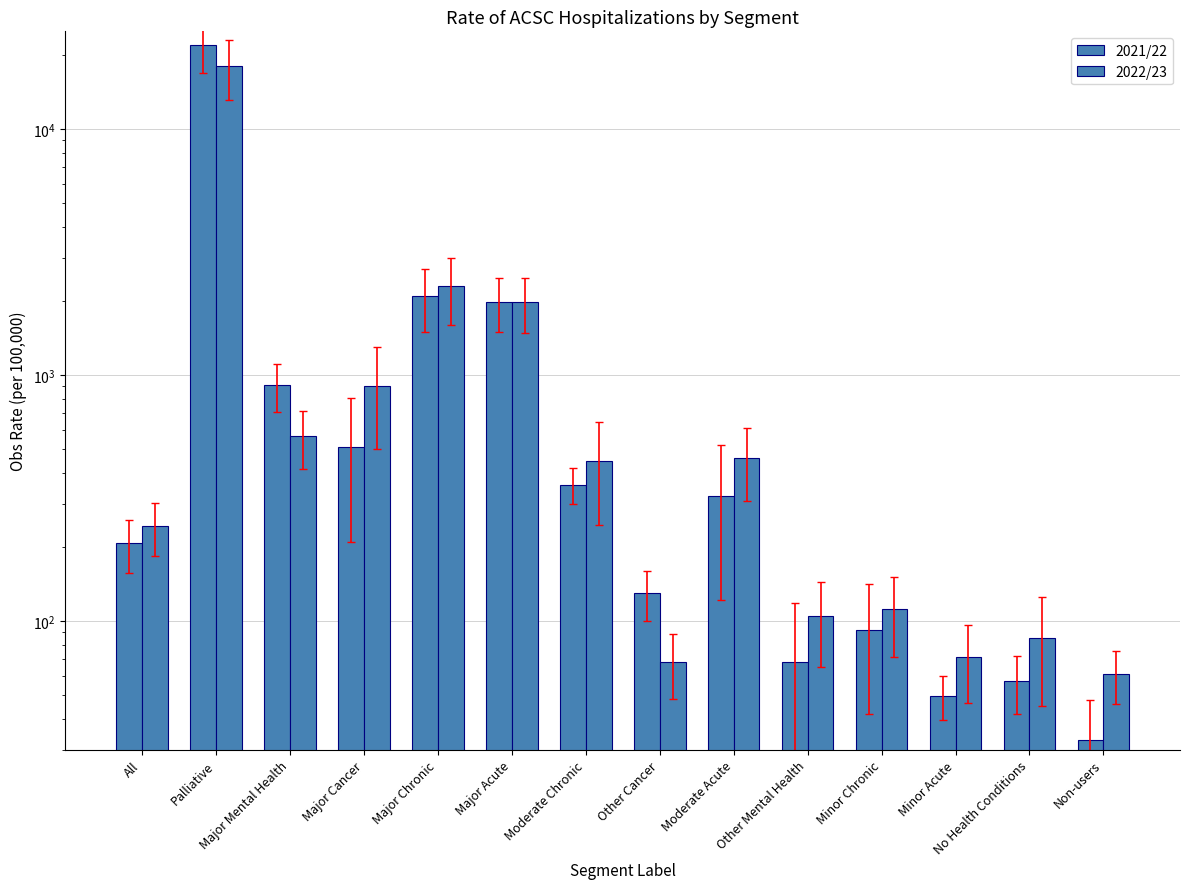

What is the total value across all series at Moderate Acute?

780.2